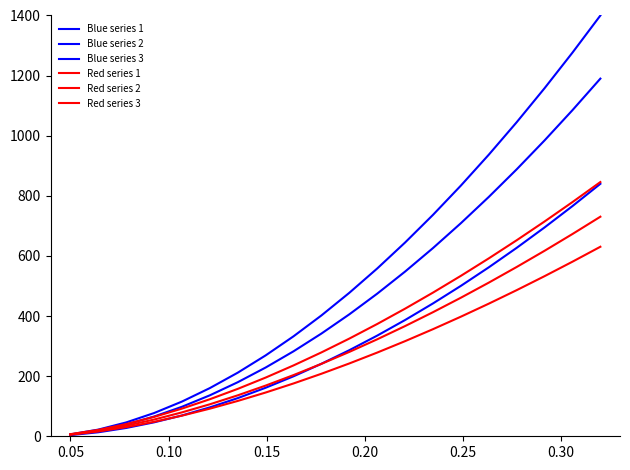

Reading left to right, extract all data points from this chart.

Blue series 1: 6.4	22.2	46.0	77.3	115.5	160.3	211.6	269.1	332.6	402.0	477.3	558.2	644.7	736.7	834.1	936.9	1044.9	1158.1	1276.5	1400.0
Blue series 2: 5.4	18.9	39.1	65.7	98.1	136.3	179.8	228.7	282.7	341.7	405.7	474.5	548.0	626.2	709.0	796.4	888.2	984.4	1085.0	1190.0
Blue series 3: 3.8	13.3	27.6	46.4	69.3	96.2	126.9	161.4	199.6	241.2	286.4	334.9	386.8	442.0	500.5	562.1	627.0	694.9	765.9	840.0
Red series 1: 7.0	21.2	40.7	64.4	92.0	123.2	157.7	195.3	235.8	279.0	325.0	373.6	424.6	478.0	533.8	591.9	652.2	714.7	779.2	845.9
Red series 2: 6.1	18.4	35.1	55.6	79.5	106.4	136.2	168.6	203.6	241.0	280.7	322.6	366.7	412.9	461.0	511.2	563.3	617.2	673.0	730.5
Red series 3: 5.2	15.8	30.3	48.0	68.6	91.9	117.6	145.6	175.7	208.0	242.3	278.5	316.5	356.4	398.0	441.2	486.2	532.8	580.9	630.6